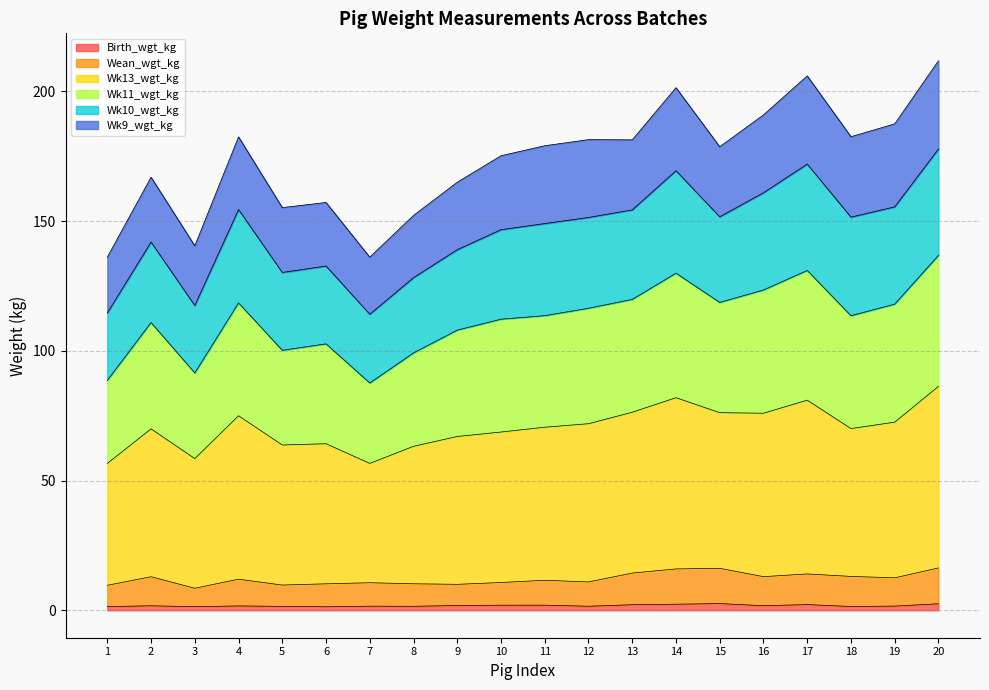

What is the value of the Birth_wgt_kg point at the 14th from the left?

2.3